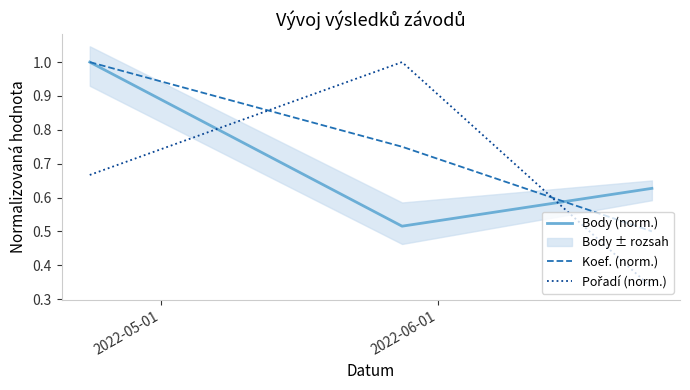

Is this an area chart (filled region under the line)?

No